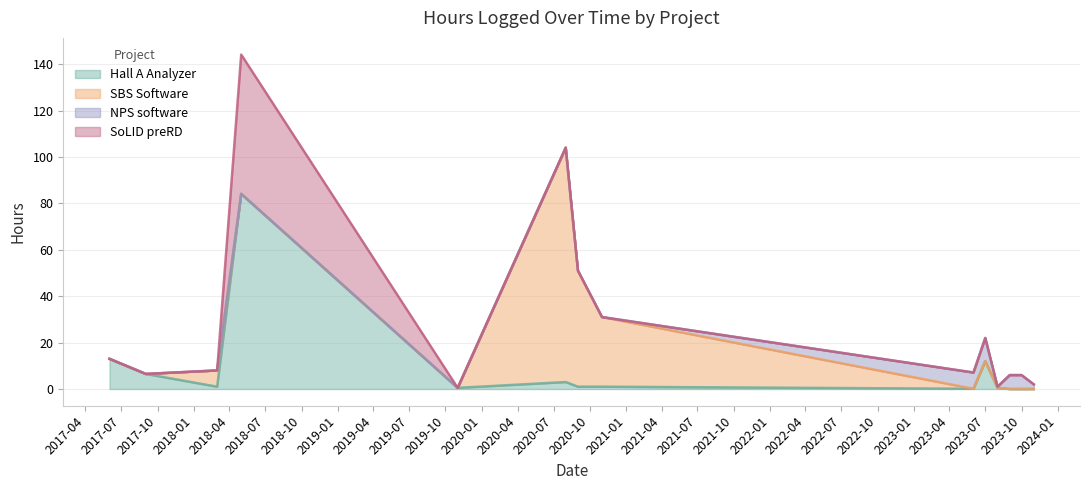

What is the difference between the second highest and minimum values in the SBS Software series?

50.0